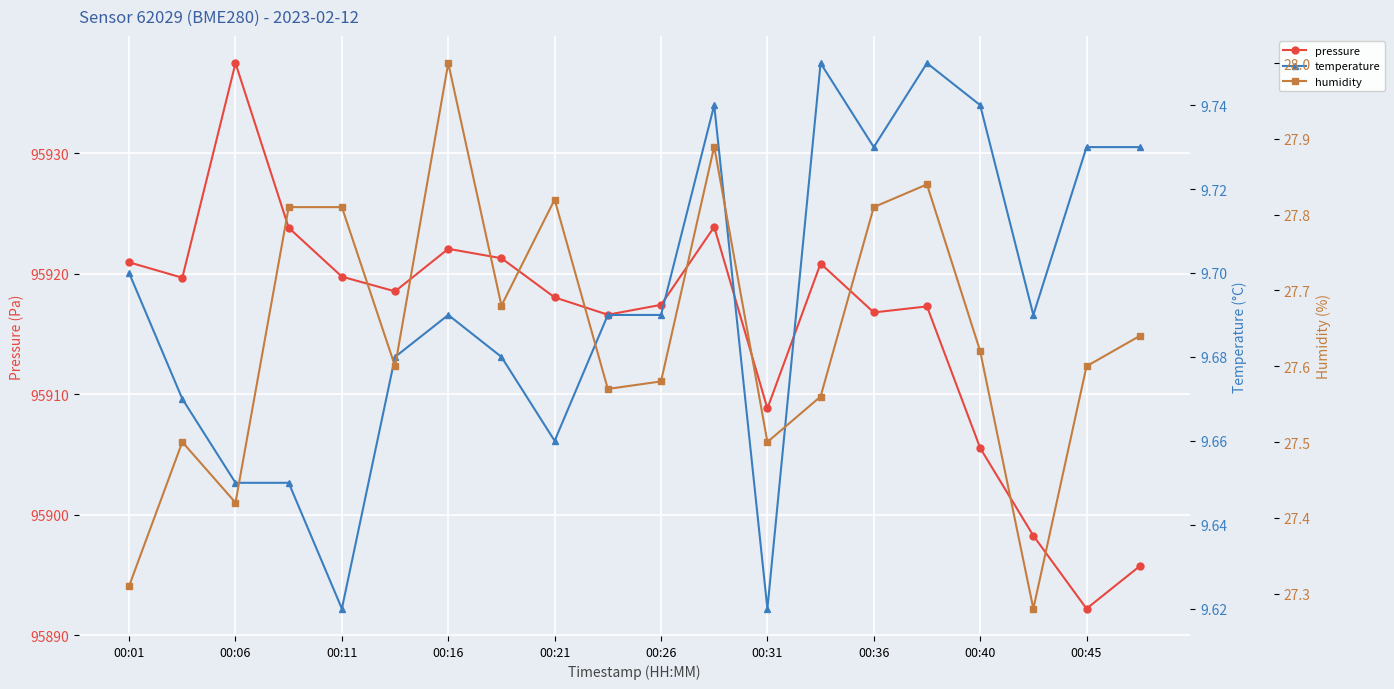

Is it true that pressure equals 95892.2 at 00:45?

True